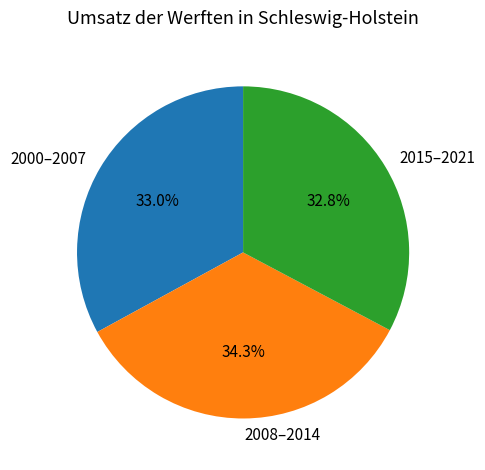

What is the largest slice in the pie chart?

2008–2014